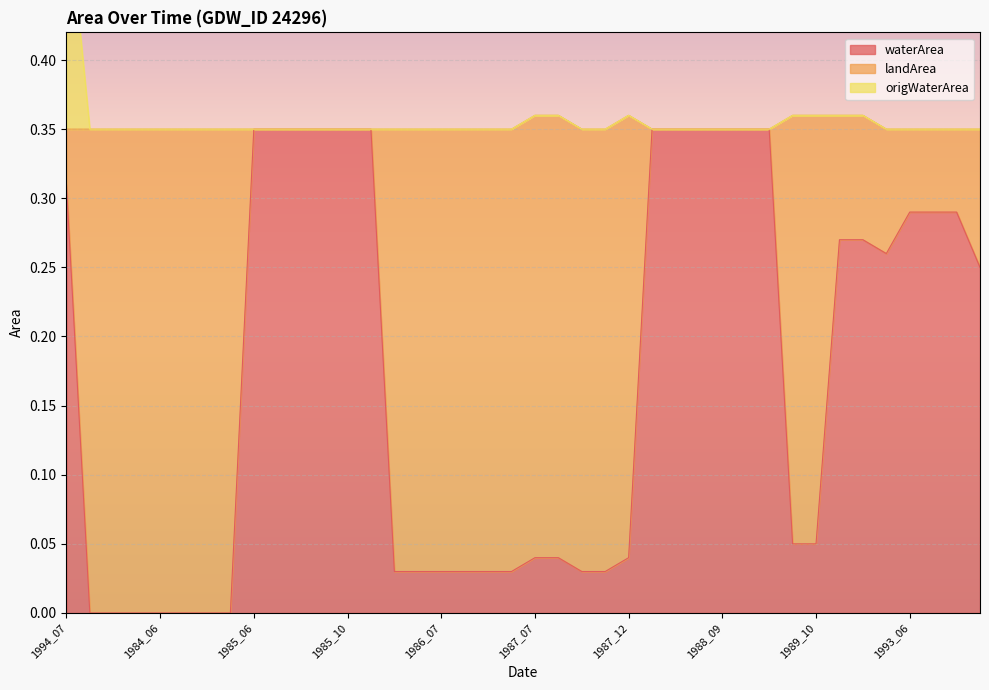

Which series has the largest range (max minus min)?

waterArea